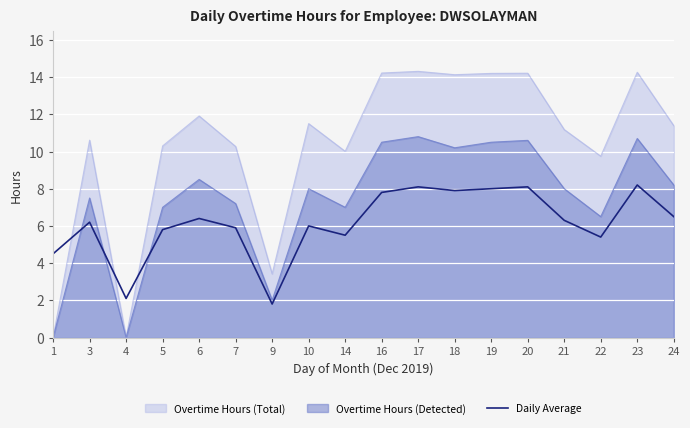

True or false: the data has more than 2 interior local peaks.

True